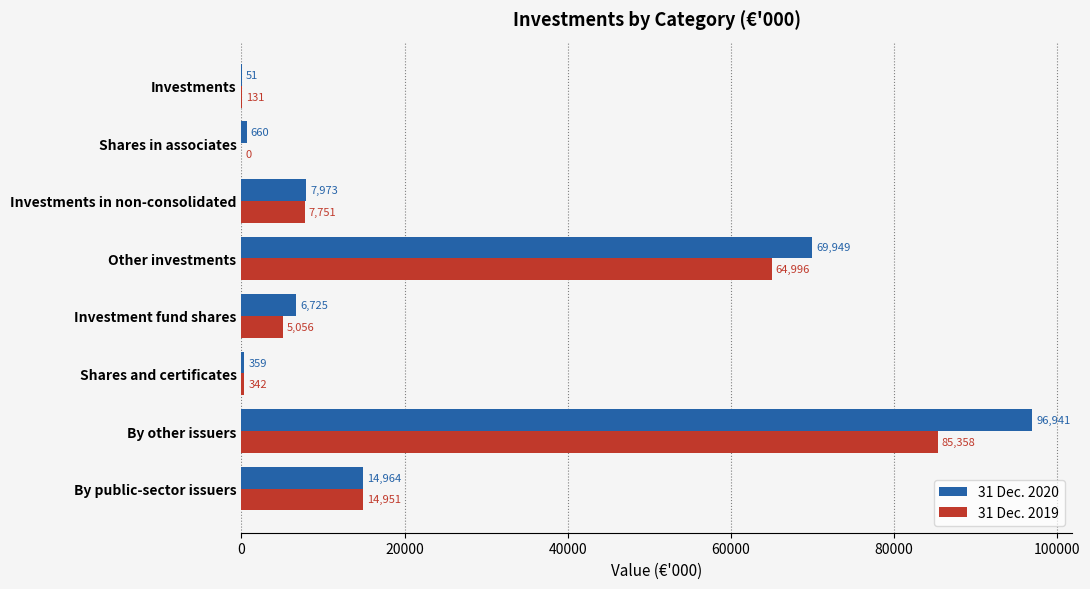

Which series has the largest total across all categories?

31 Dec. 2020